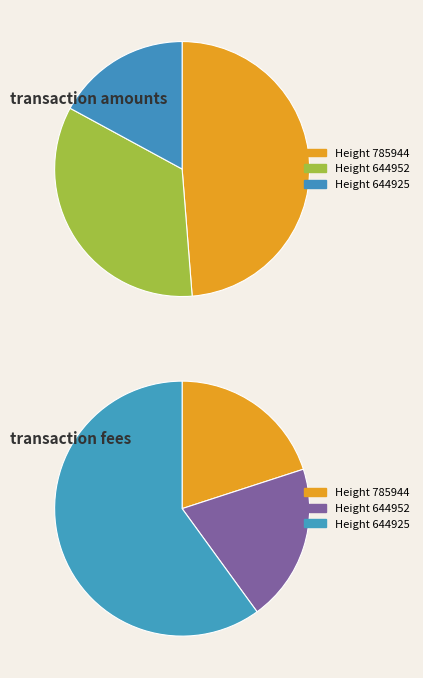

Is 785944 the majority of the pie?

No